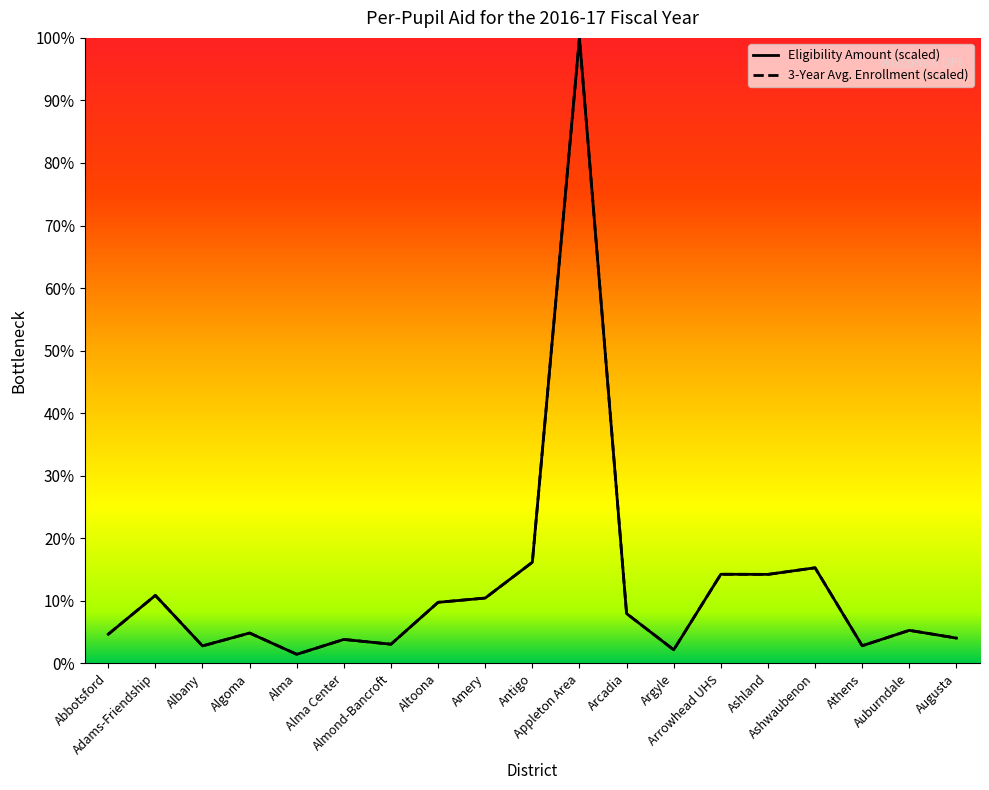

Is this an area chart (filled region under the line)?

No